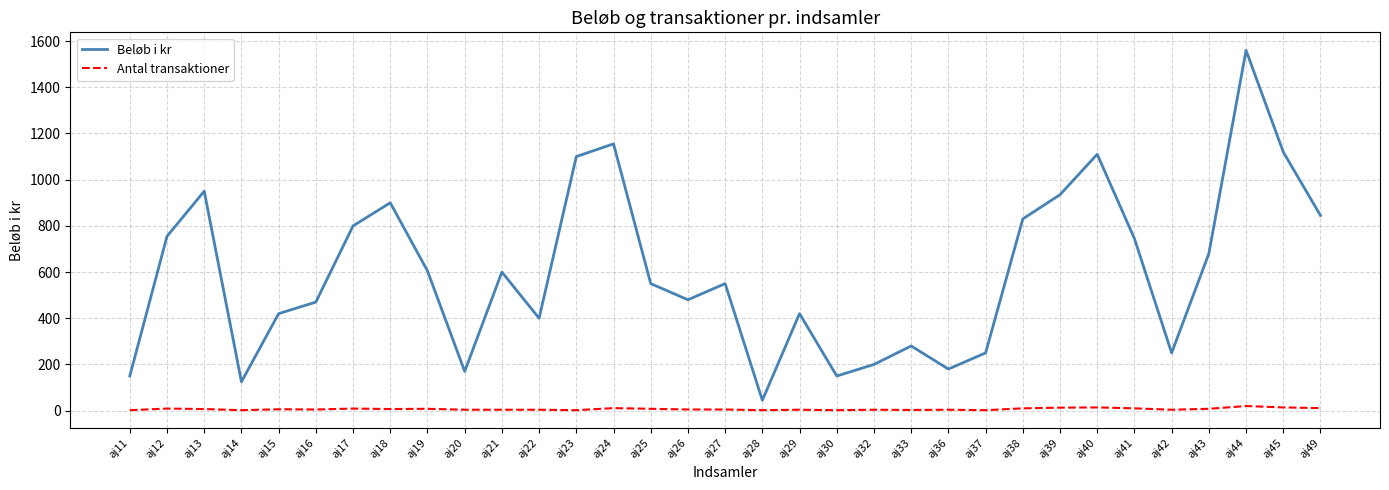

What are all the series names shown in the legend?

Beløb i kr, Antal transaktioner